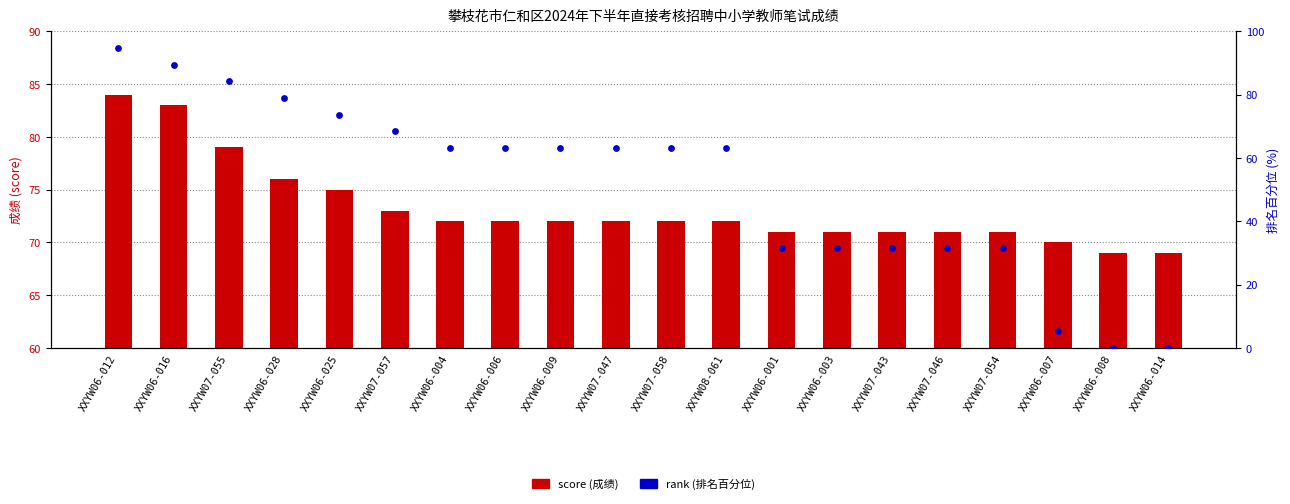

What is the total value across all series at XXYW07-055?

163.2